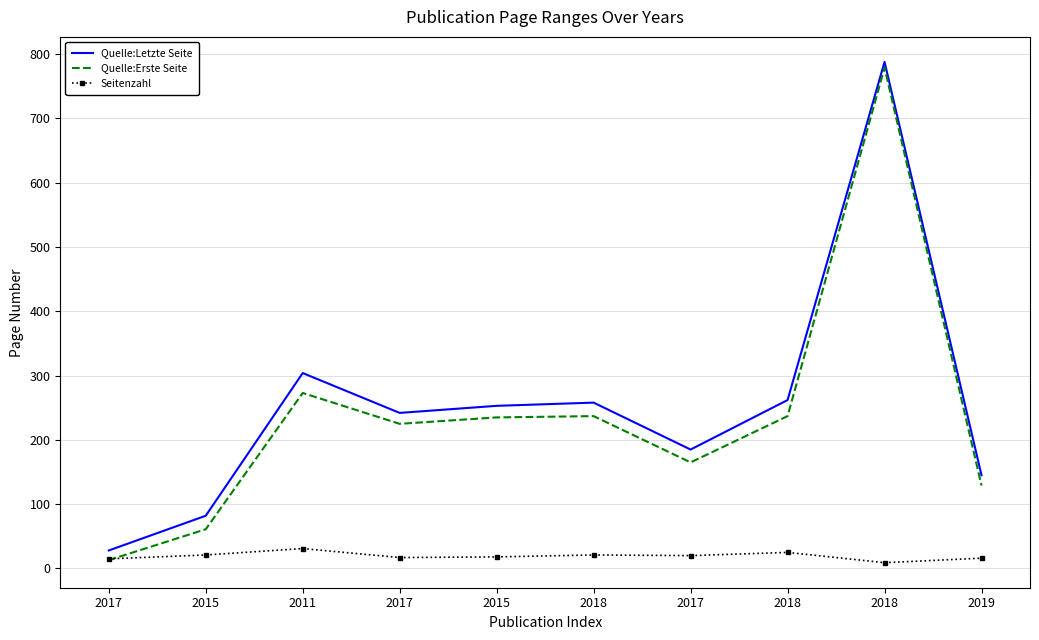

What is the difference between the maximum and minimum values in the Seitenzahl series?

22